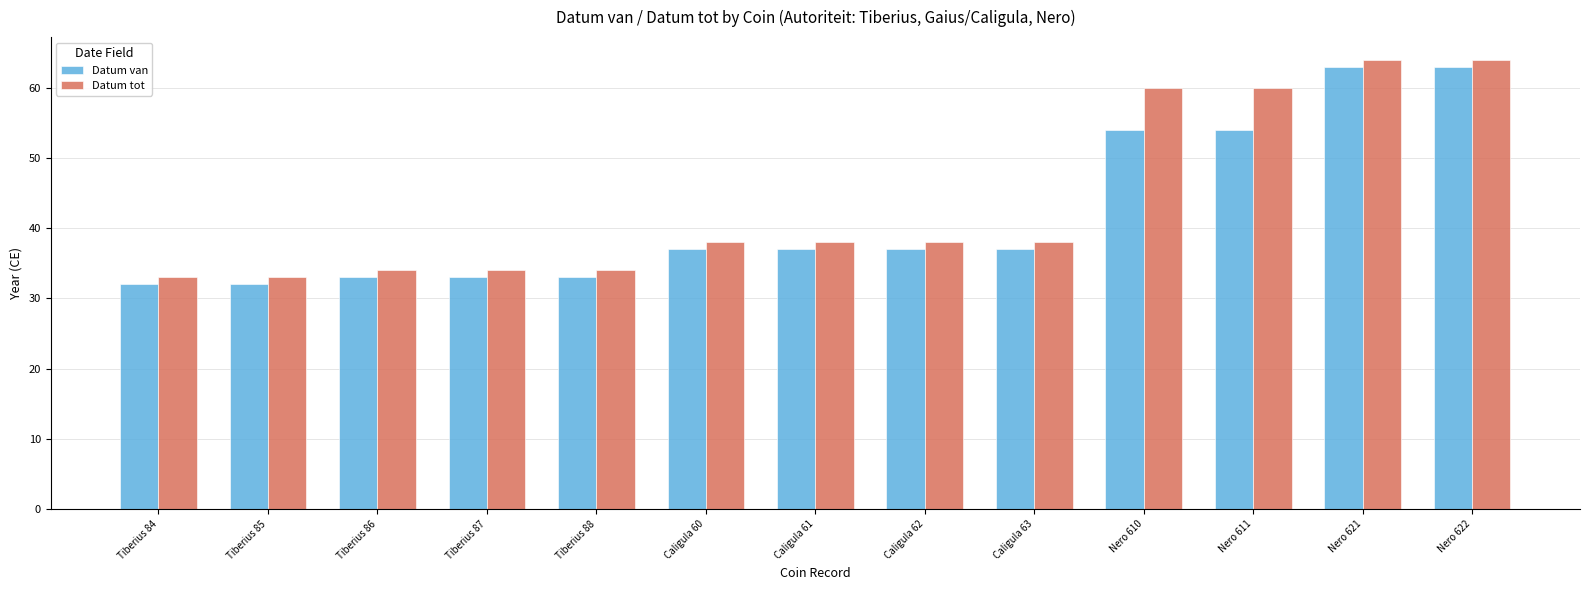

Is it true that Datum tot equals 35 at Nero 622?

False